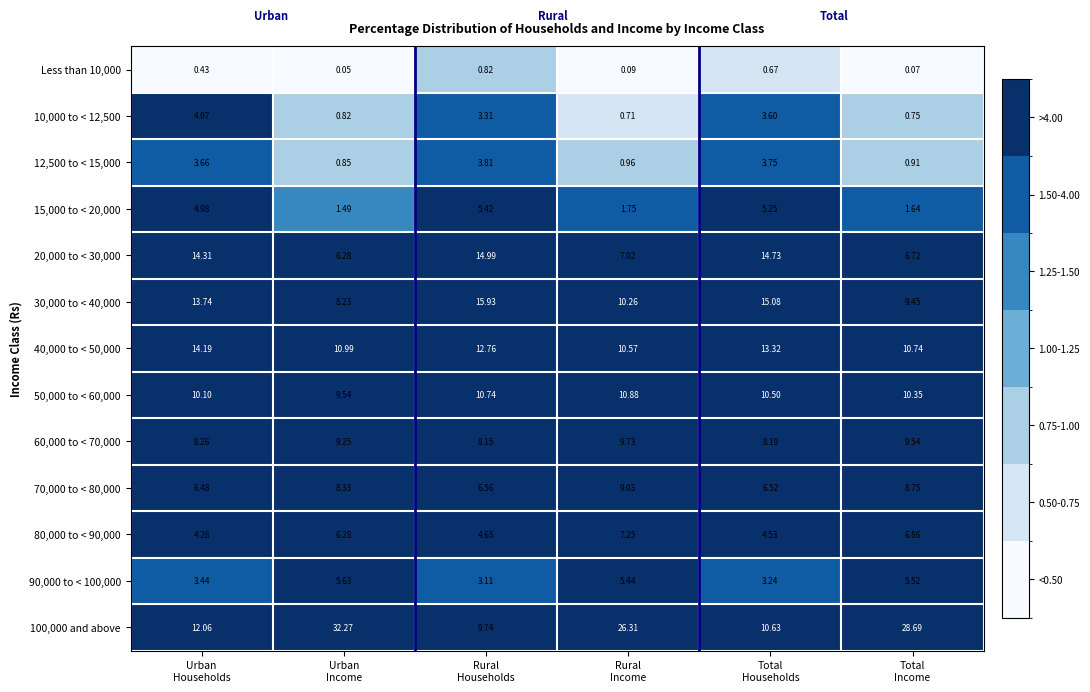

How many categories are shown in the chart?

6